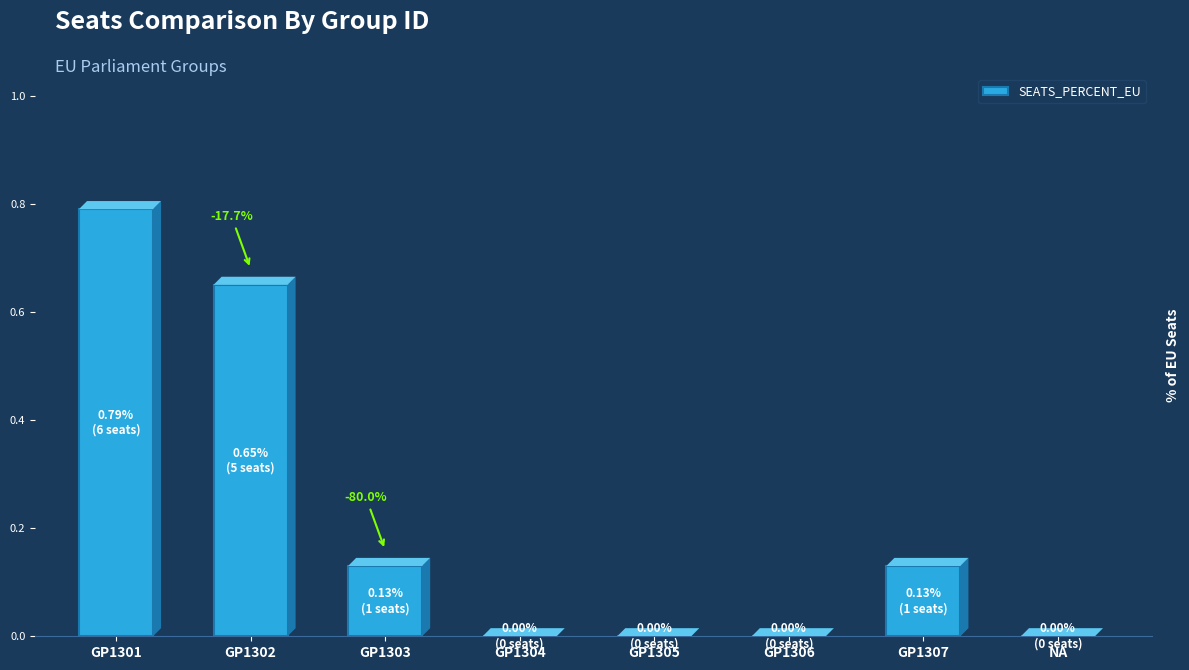

Which has a higher value, NA or GP1302?

GP1302